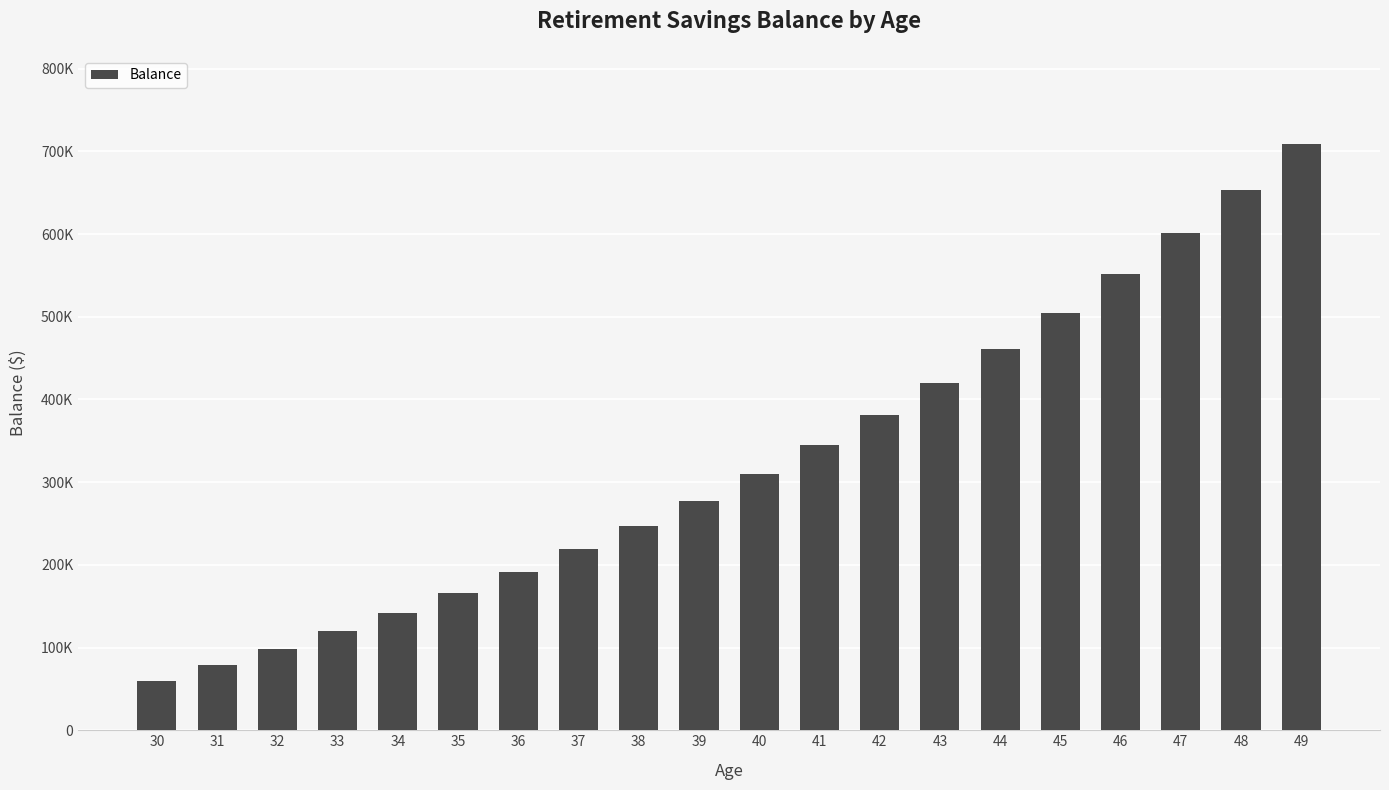

Are the bars horizontal?

No